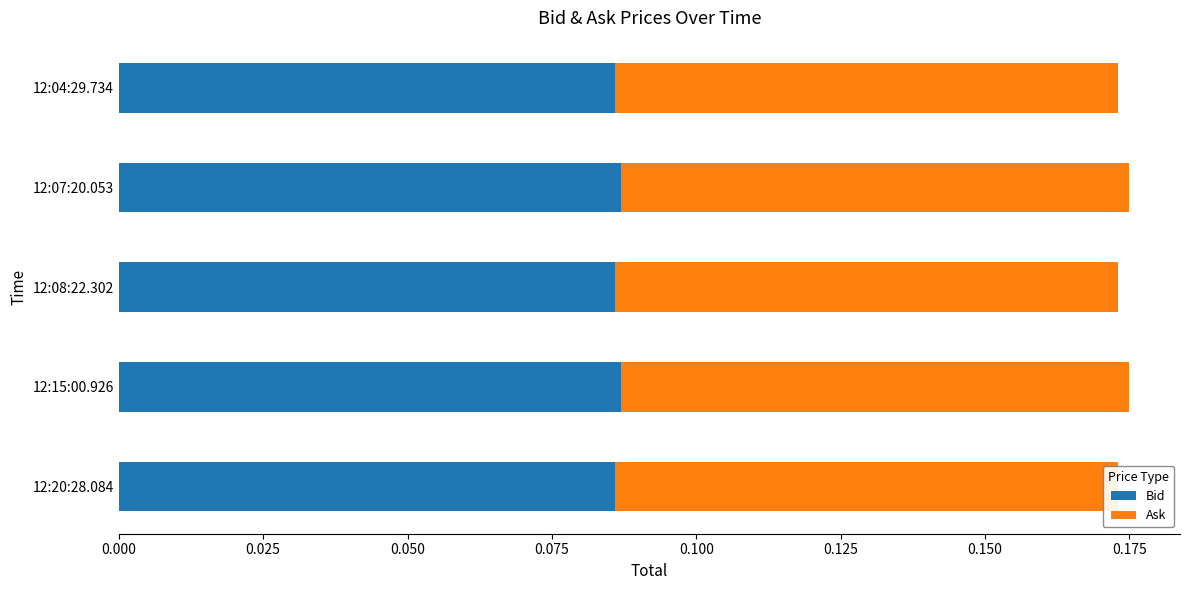

Count the Ask values in the range 0 to 1.

5